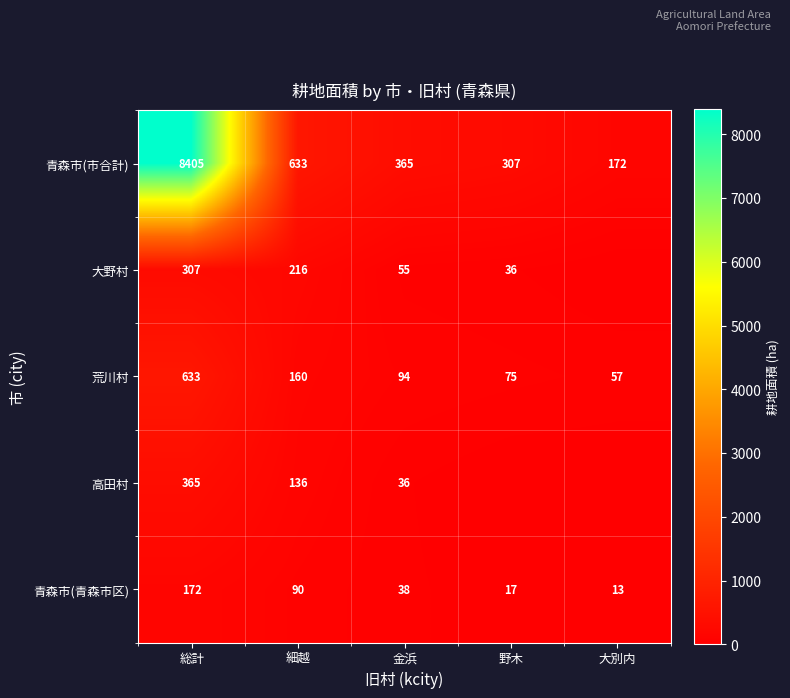

Where does the 青森市(青森市区) series first go above 38?

総計